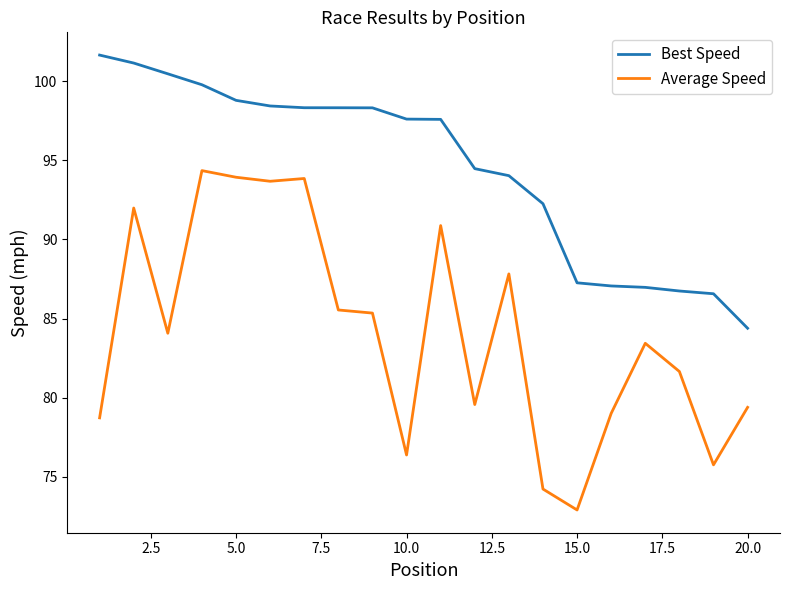

Which series has the largest range (max minus min)?

Average Speed